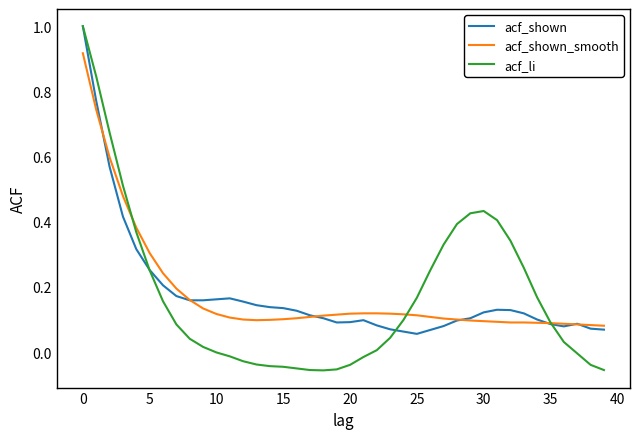

Which series has the largest range (max minus min)?

acf_li